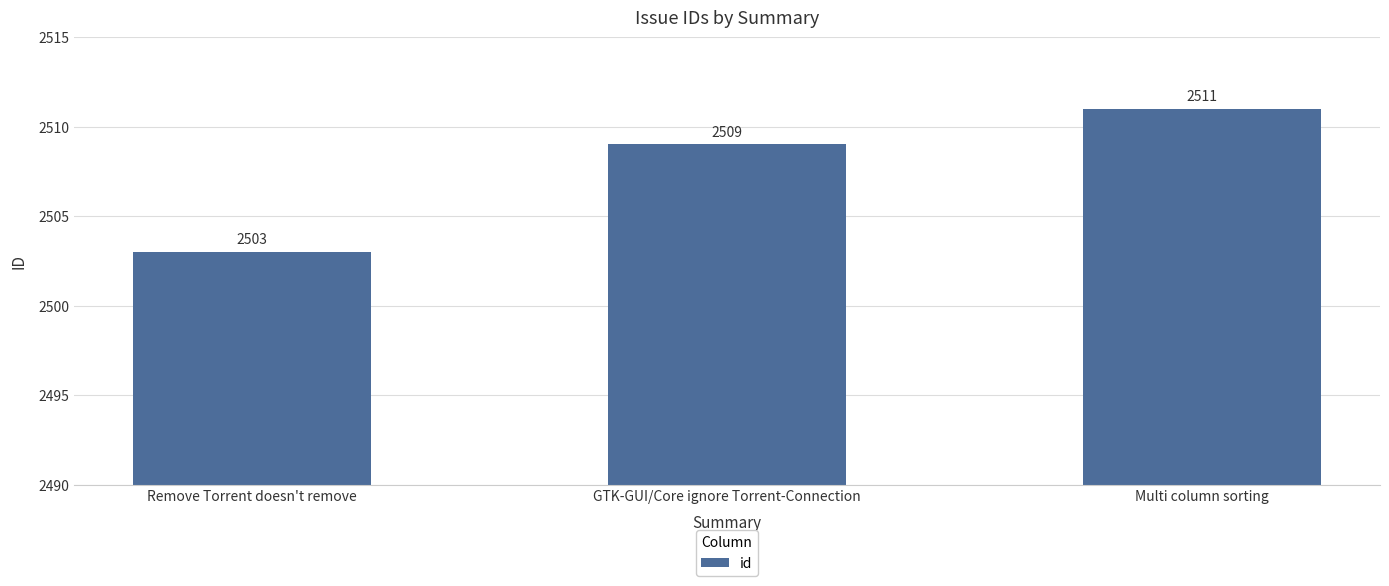

How many series are shown in this chart?

1